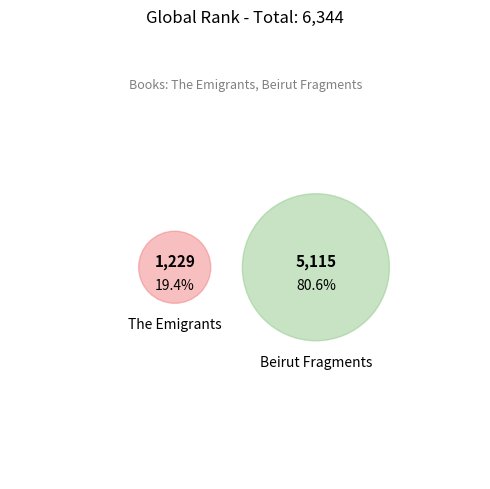

Is there any slice that represents more than half of the pie?

Yes